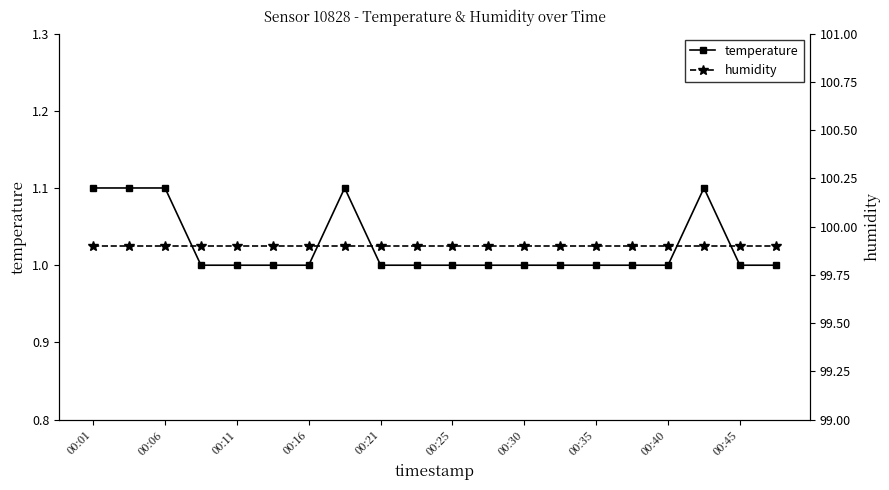

Where is humidity nearest to the value 99?

00:01